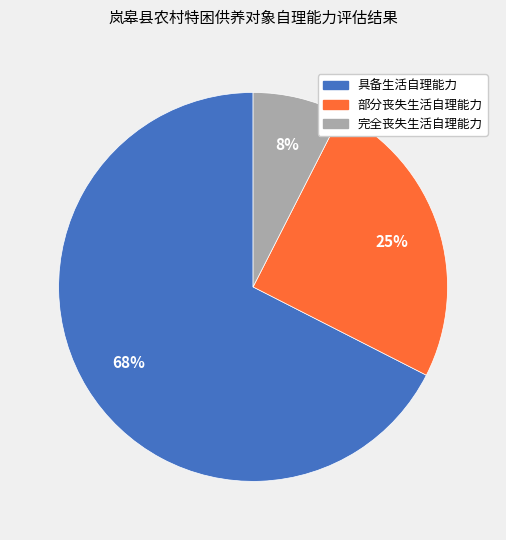

What is the largest slice in the pie chart?

具备生活自理能力